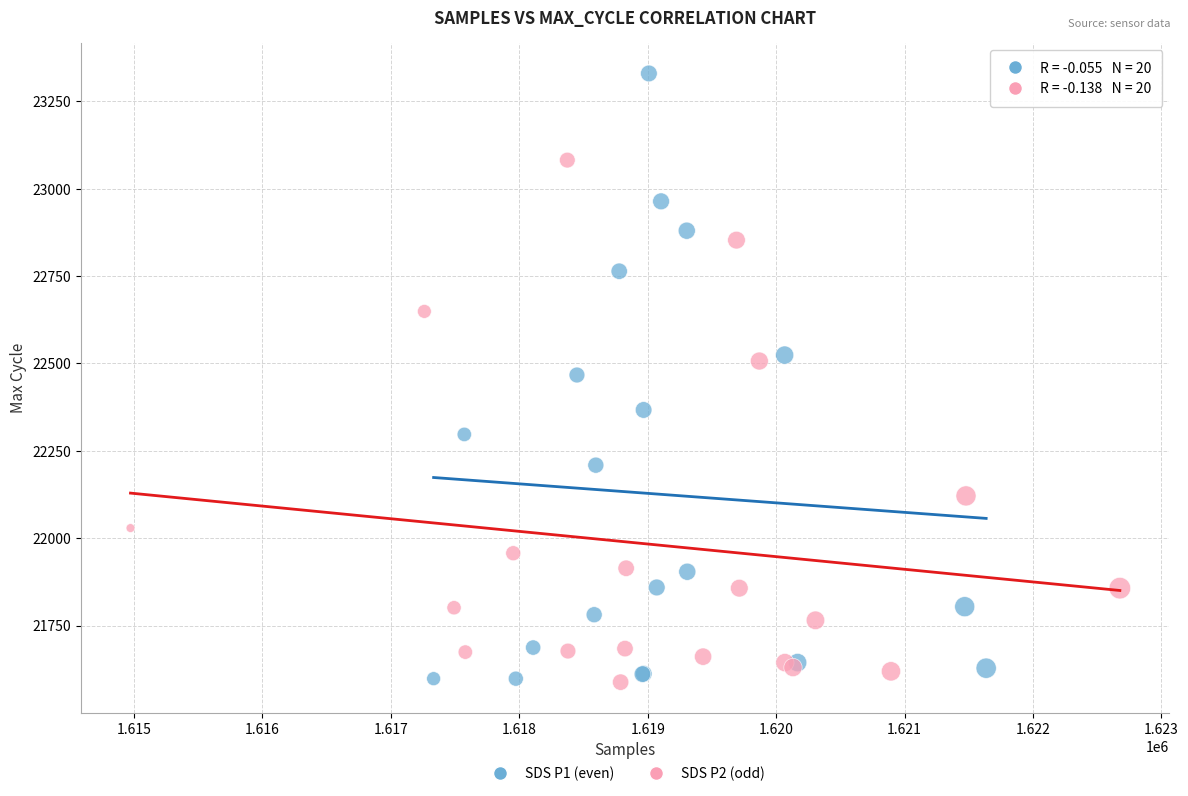

Which series reaches the maximum Y coordinate?

SDS P1 (even)